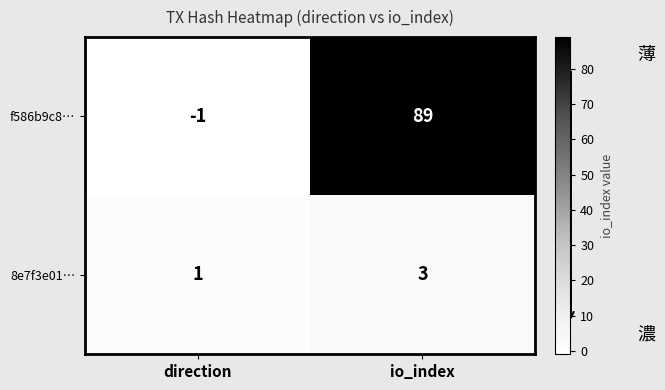

List the series in order of their overall mean, lowest first.

8e7f3e01…, f586b9c8…